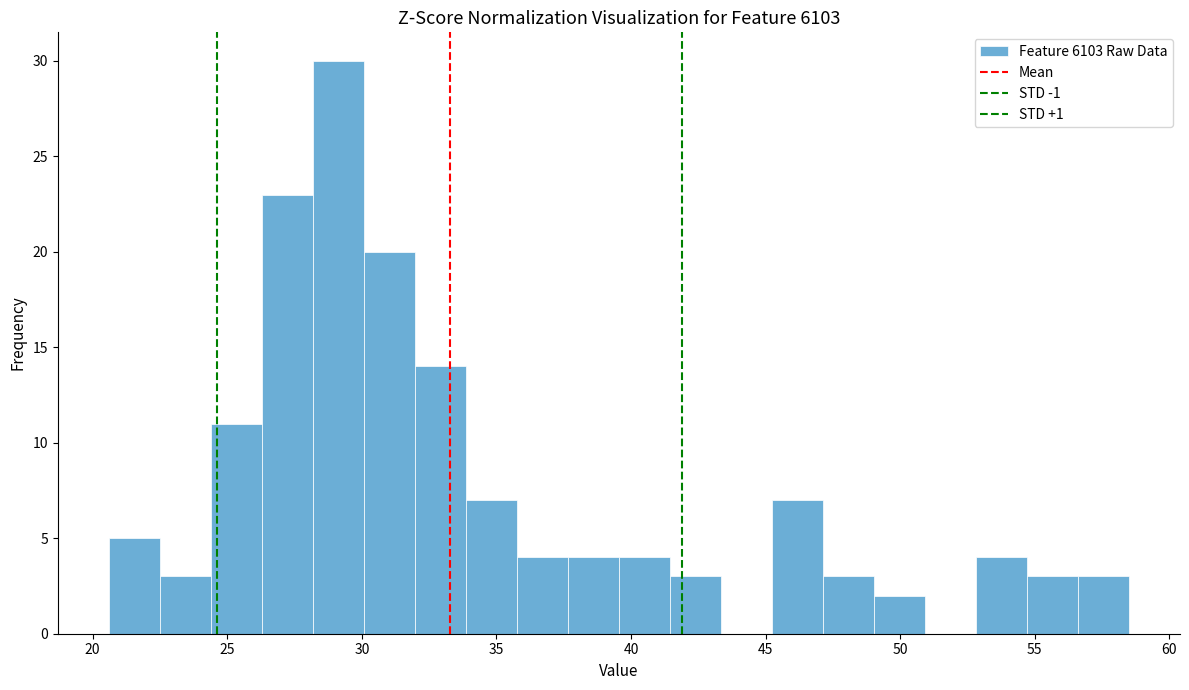

Around what value on the x-axis is the tallest bar? Give the approximate position of its centre, as read against the axis.

29.0